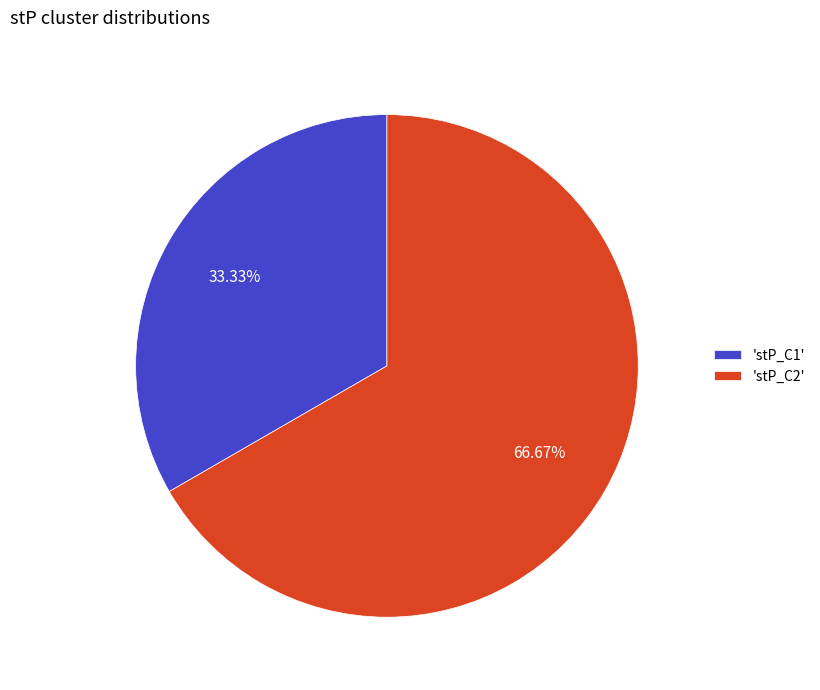

What is the ratio of the value at 'stP_C1' to the value at 'stP_C2'?

0.5